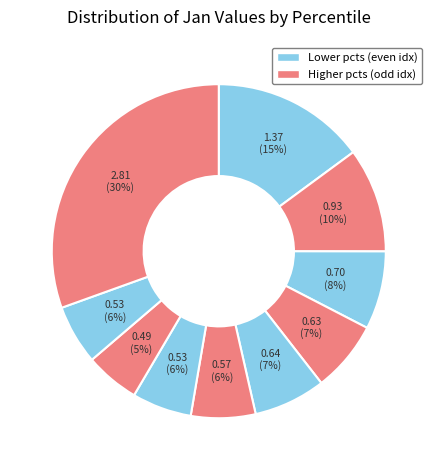

How many slices are in this pie chart?

10